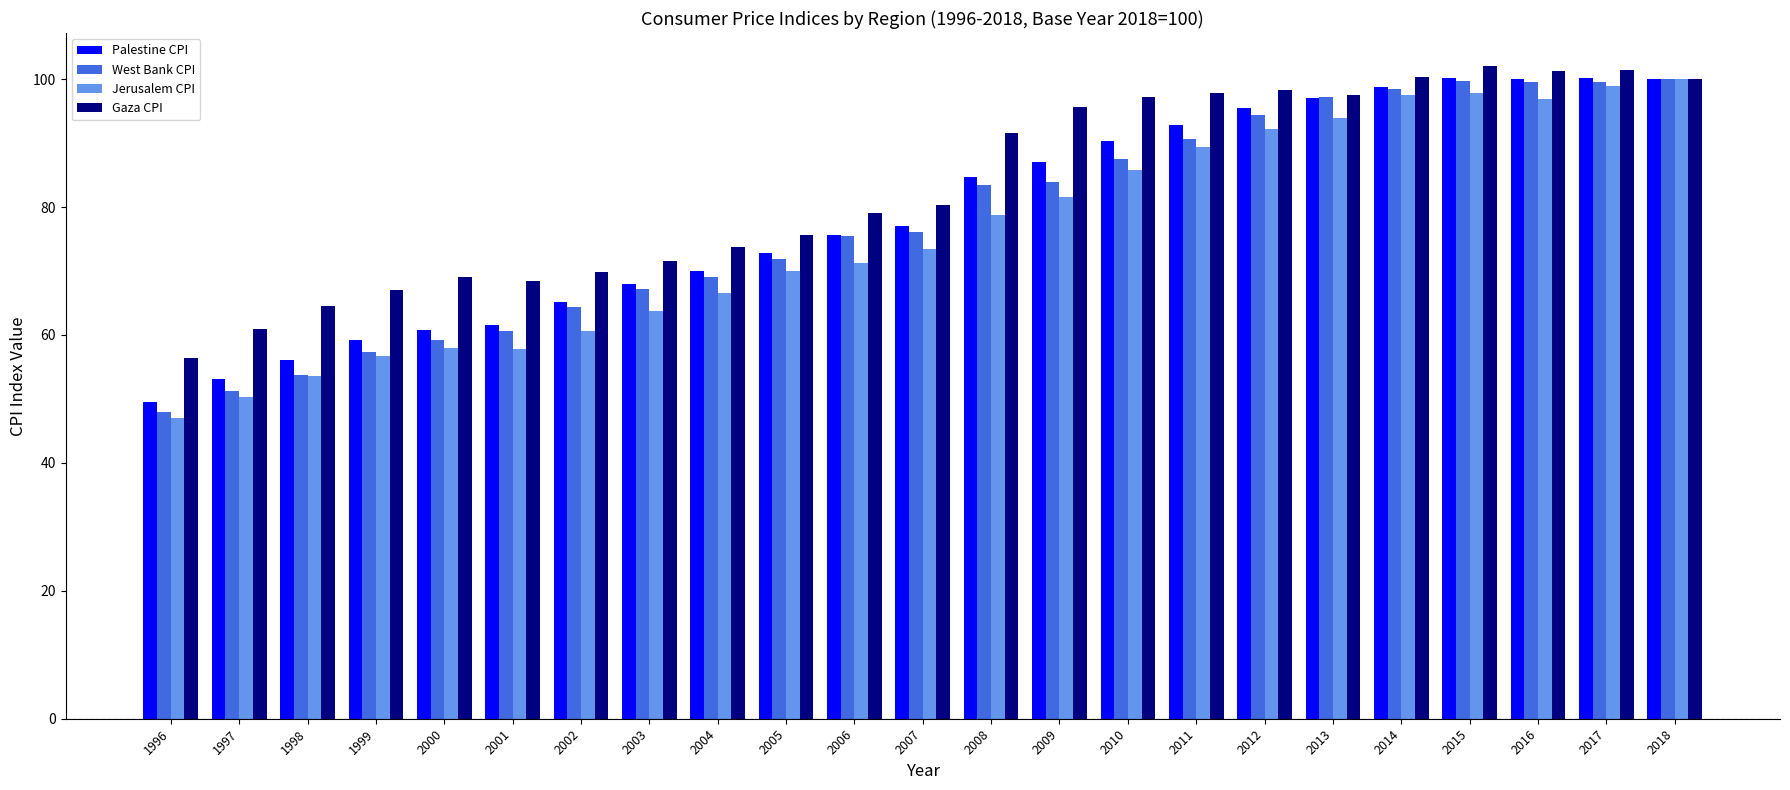

What is the difference between the maximum and minimum values in the Jerusalem CPI series?

53.0